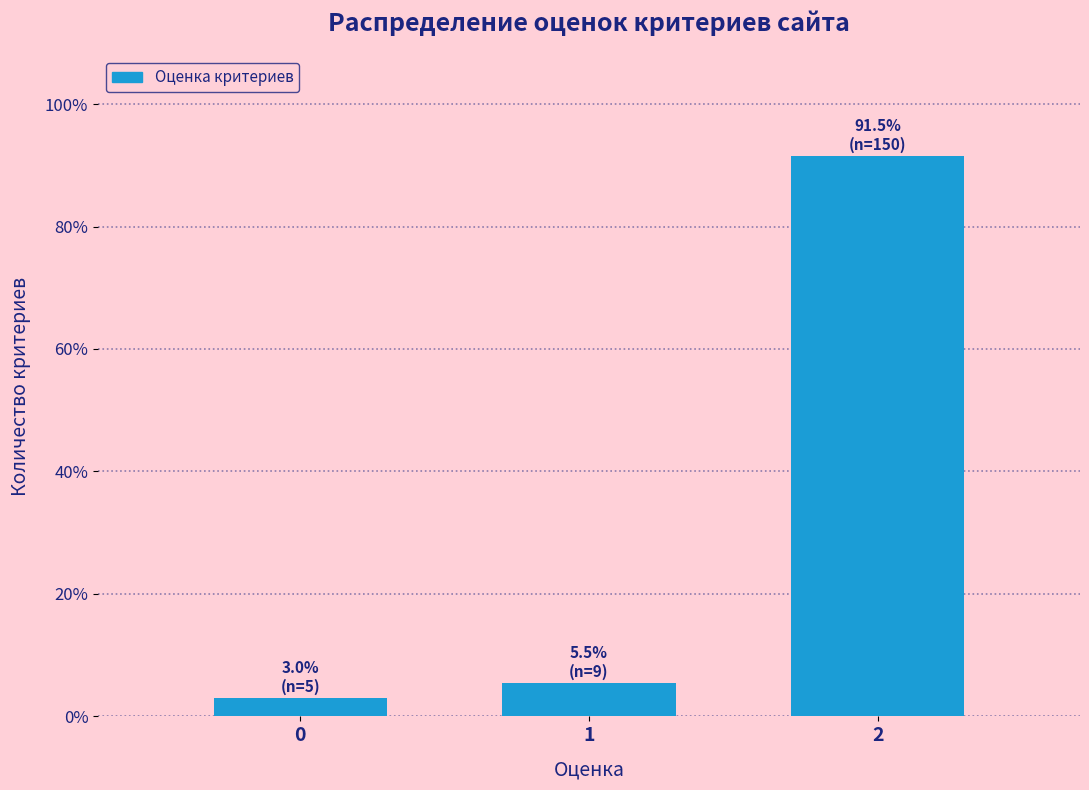

Reading right to left, transcribe all the data shown in this chart.

91.5	5.5	3.0